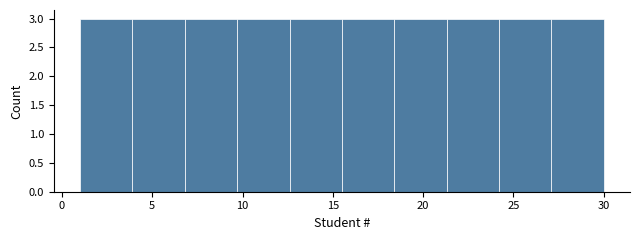

Reading left to right, transcribe this chart: for each bar, give the range it covers on the x-axis and its height. Neither the bar edges nor the heights are printed on the chart, so give them approximately, as read against the axes.

1.0 to 3.9: 3
3.9 to 6.8: 3
6.8 to 9.7: 3
9.7 to 12.6: 3
12.6 to 15.5: 3
15.5 to 18.4: 3
18.4 to 21.3: 3
21.3 to 24.2: 3
24.2 to 27.1: 3
27.1 to 30.0: 3